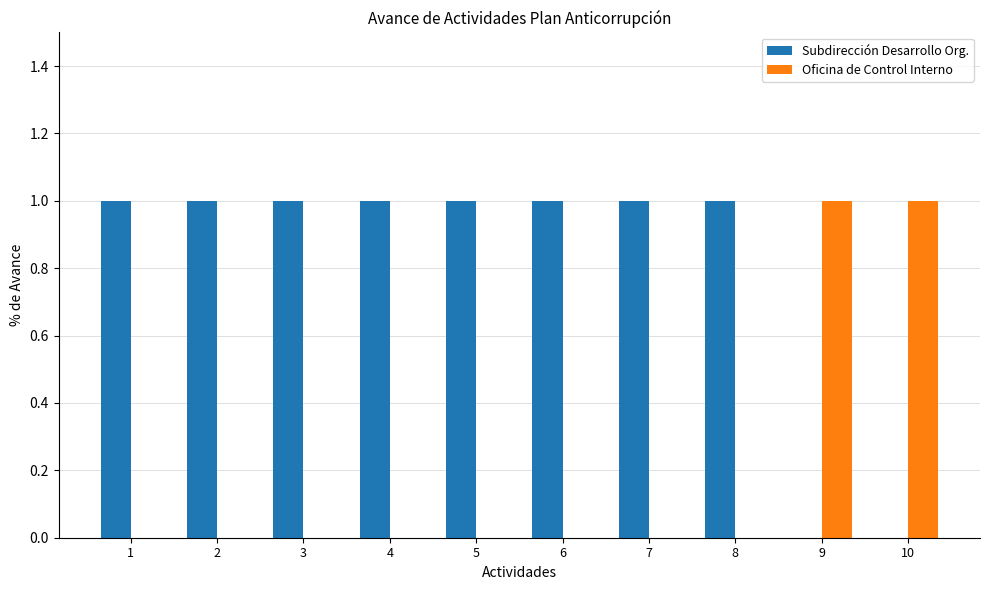

Reading left to right, transcribe all the data shown in this chart.

Subdirección Desarrollo Org.: 1	1	1	1	1	1	1	1	0	0
Oficina de Control Interno: 0	0	0	0	0	0	0	0	1	1